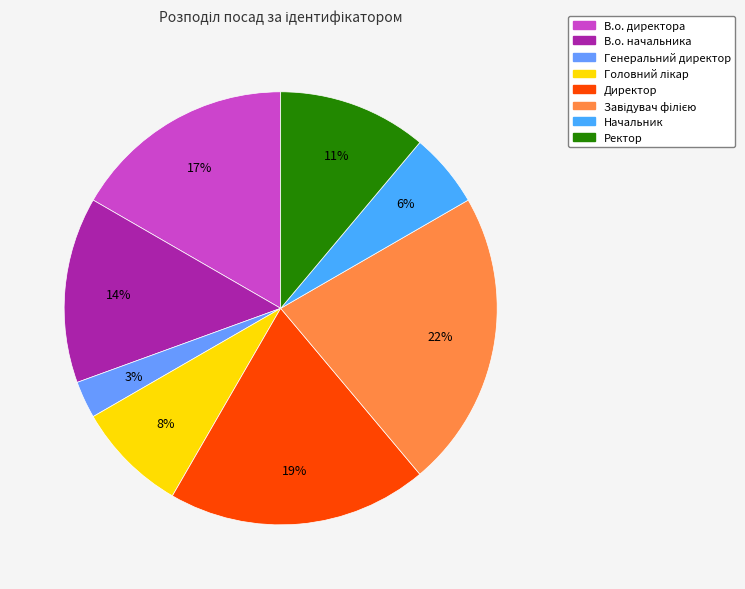

Do Ректор and Завідувач філією together represent more than half of the pie?

No